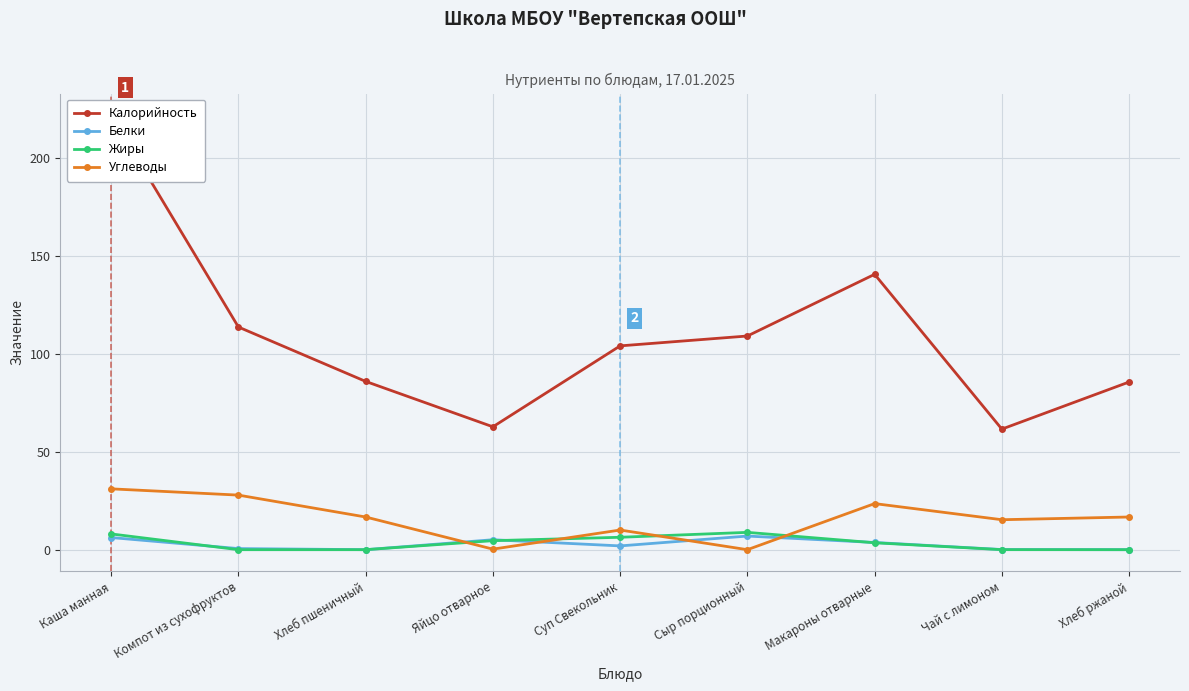

What is the minimum value for Калорийность?

61.6